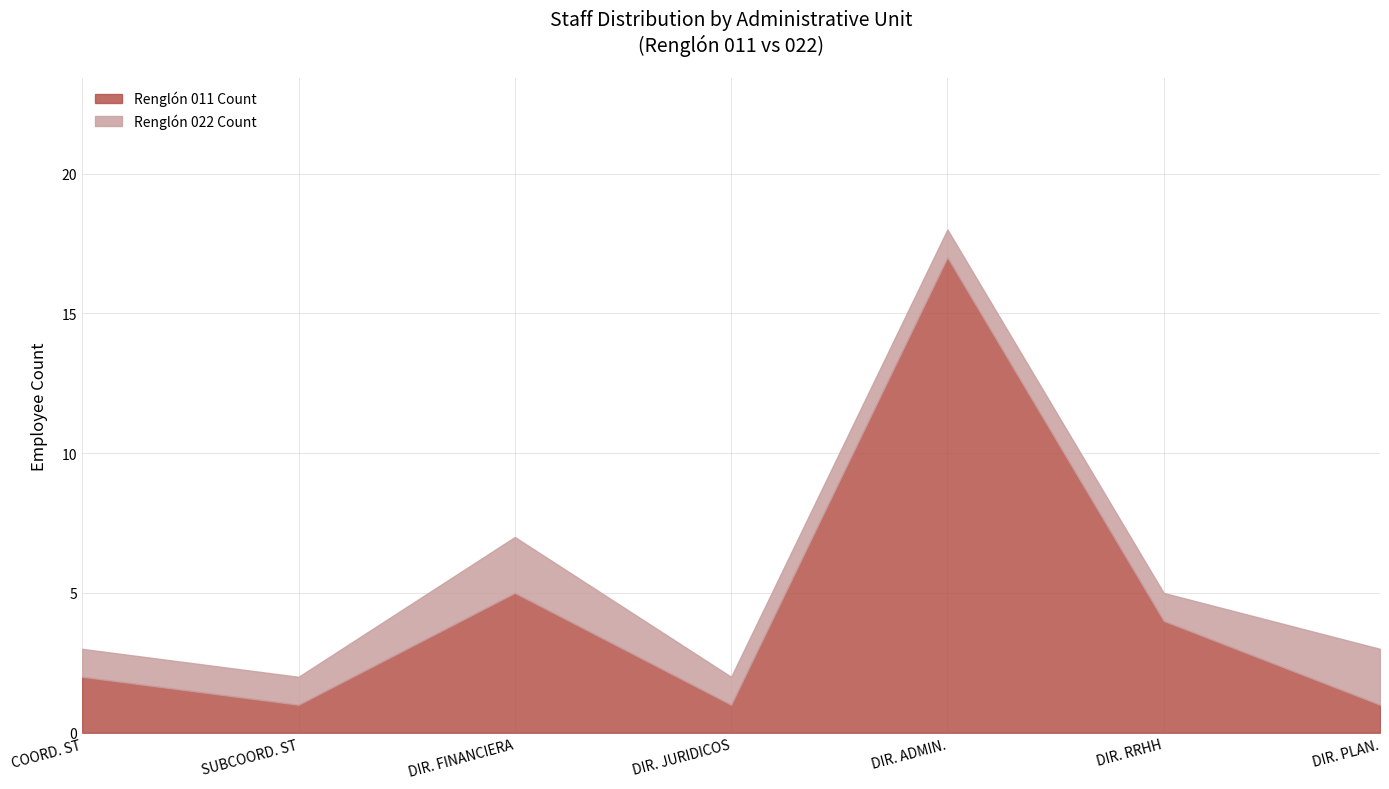

What is the total value across all series at DIR. ADMIN.?

18